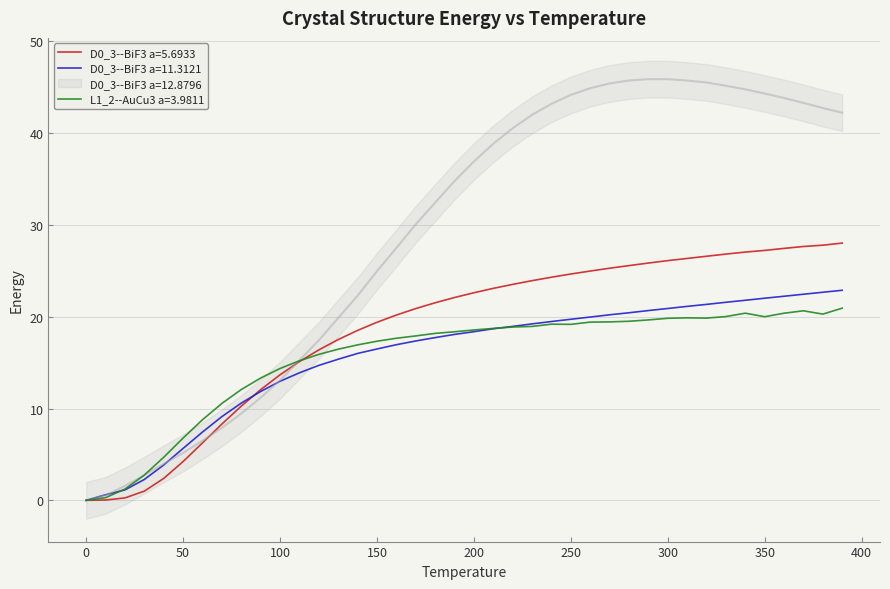

What are all the series names shown in the legend?

D0_3--BiF3 a=5.6933, D0_3--BiF3 a=11.3121, D0_3--BiF3 a=12.8796, L1_2--AuCu3 a=3.9811